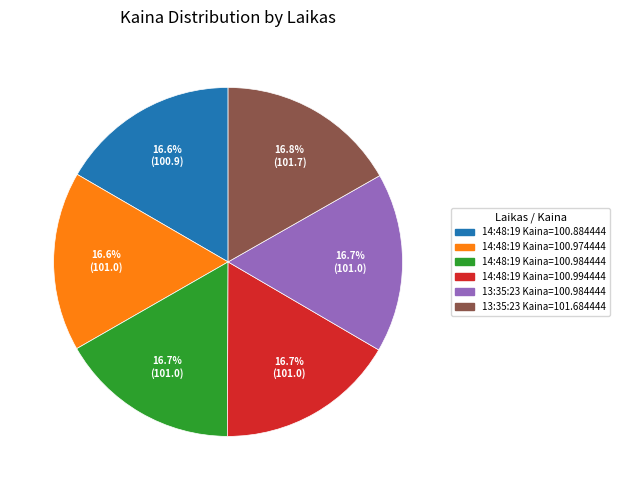

How many slices are in this pie chart?

6